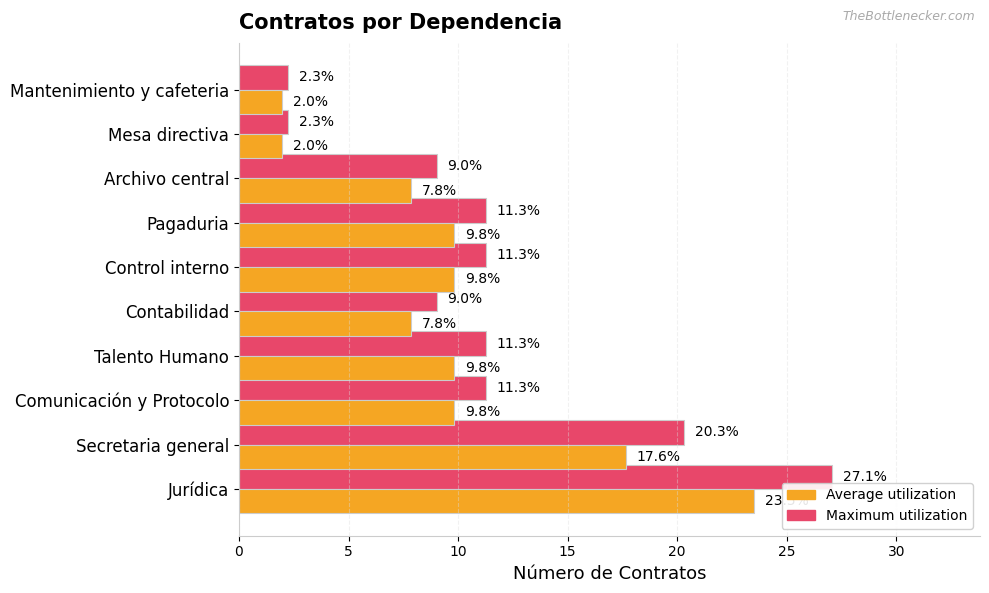

Which series has the widest spread of values?

Maximum utilization